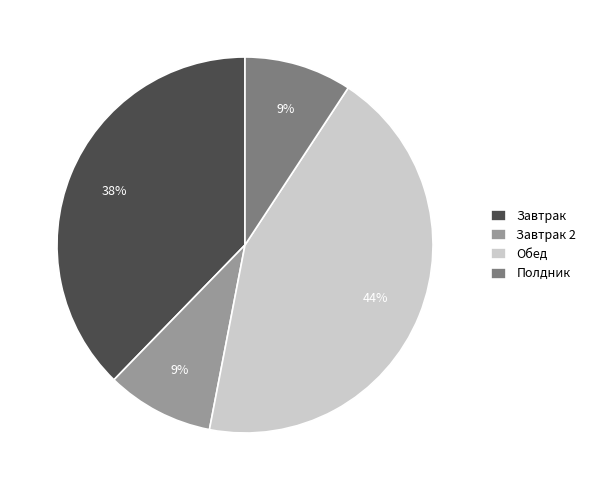

To the nearest percent, what is the average slice percentage?

25%